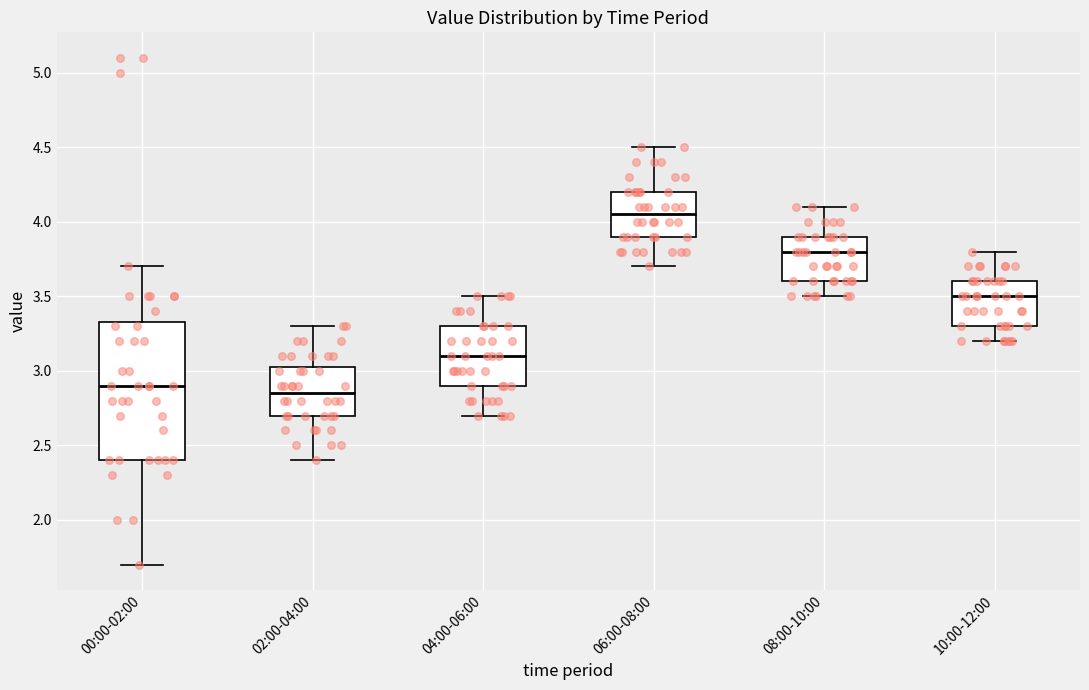

Reading left to right, read every box against the y-axis: the position of its median line, the range the box covers, and the ends of its whiskers. The values are not printed on the chart, so give them approximately, as read against the axis.

00:00-02:00: median 2.90, box 2.40 to 3.35, whiskers 1.70 to 3.70
02:00-04:00: median 2.85, box 2.70 to 3.05, whiskers 2.40 to 3.30
04:00-06:00: median 3.10, box 2.90 to 3.30, whiskers 2.70 to 3.50
06:00-08:00: median 4.05, box 3.90 to 4.20, whiskers 3.70 to 4.50
08:00-10:00: median 3.80, box 3.60 to 3.90, whiskers 3.50 to 4.10
10:00-12:00: median 3.50, box 3.30 to 3.60, whiskers 3.20 to 3.80